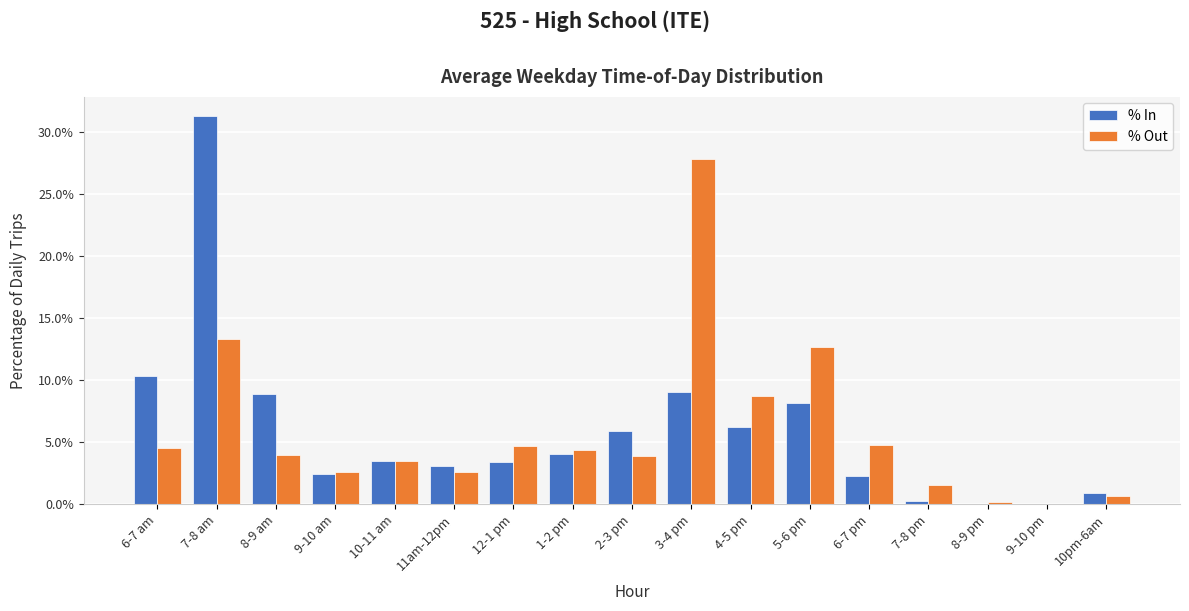

Are the bars grouped side by side (vs. stacked)?

Yes